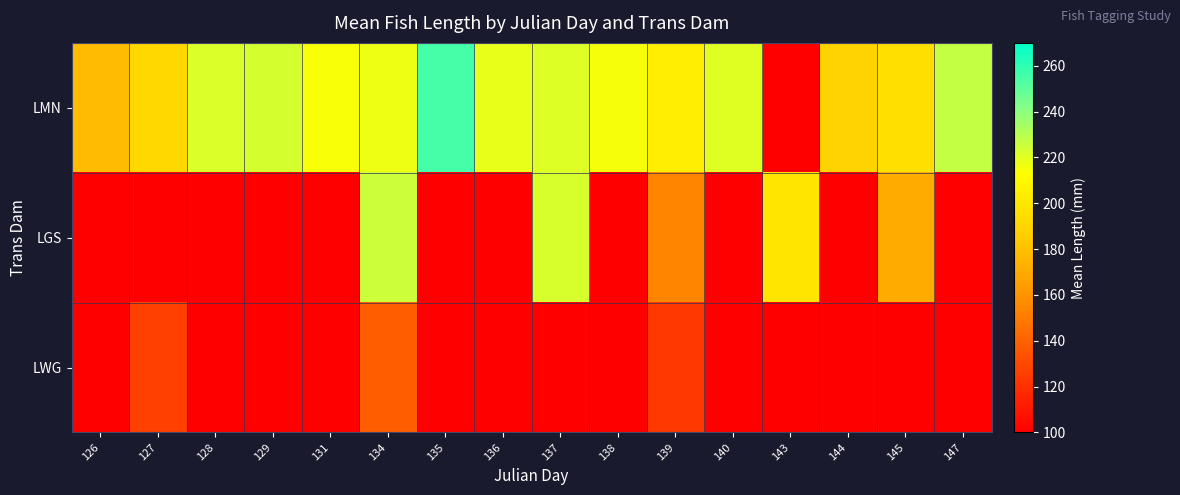

What is the total value across all series at 137?

444.0